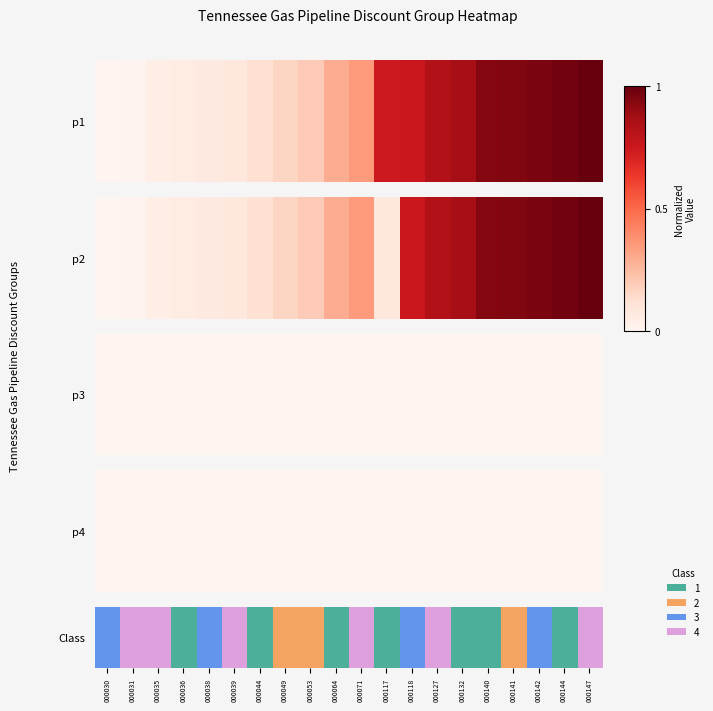

How many values are between 0 and 3?

20